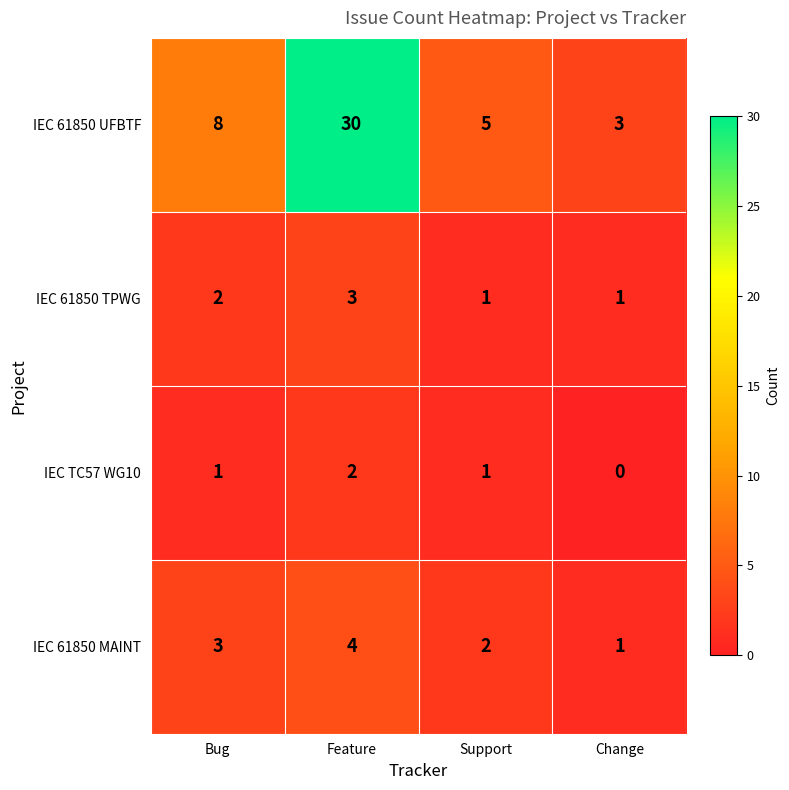

At which category is the sum across all series the highest?

Feature